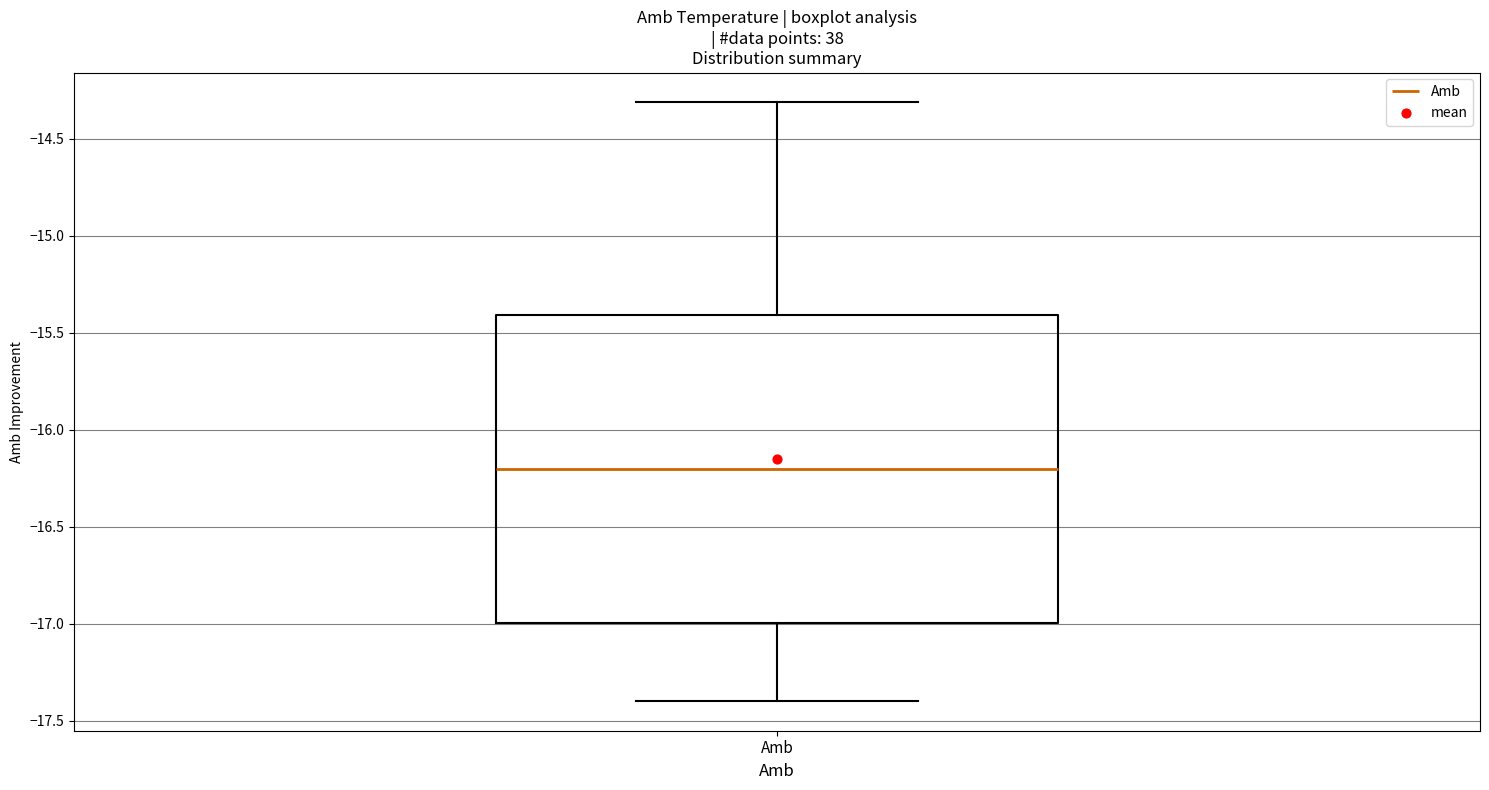

Where is the upper edge of the box for Amb on the y-axis? The values are not printed on the chart, so give them approximately, as read against the axis.

-15.4